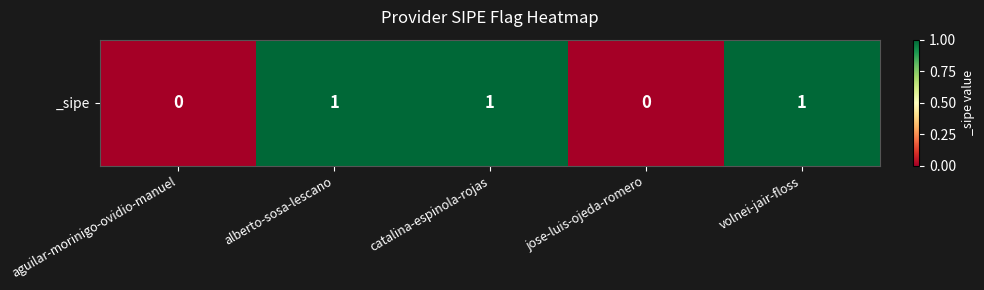

What is the difference between the second highest and second lowest values?

1